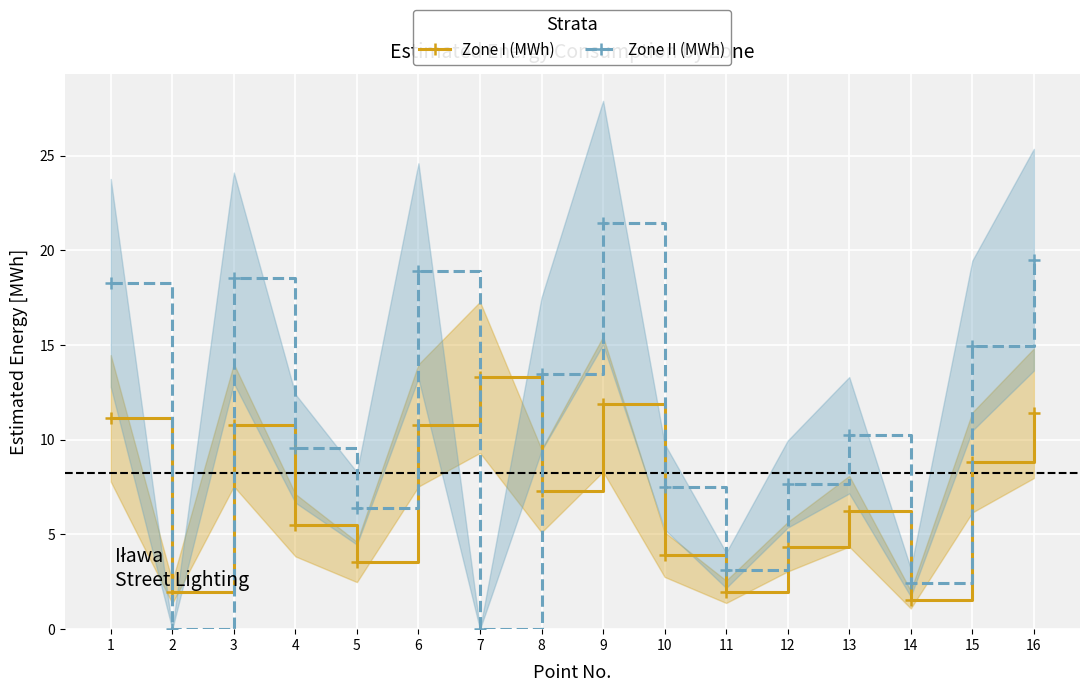

How many data points in Zone I (MWh) are less than 7?

8